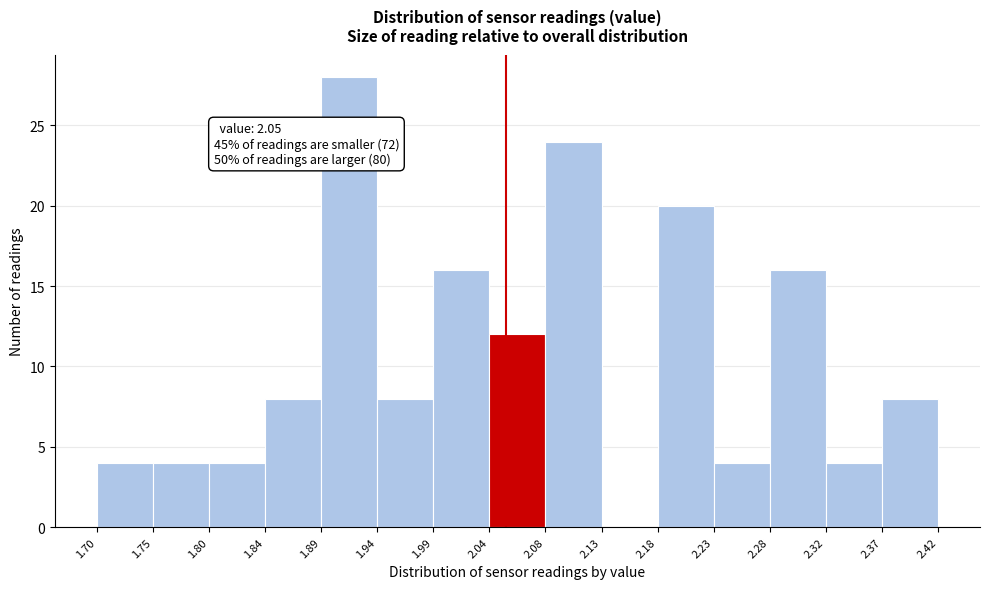

Which range on the x-axis has the tallest bar?

1.89 to 1.94